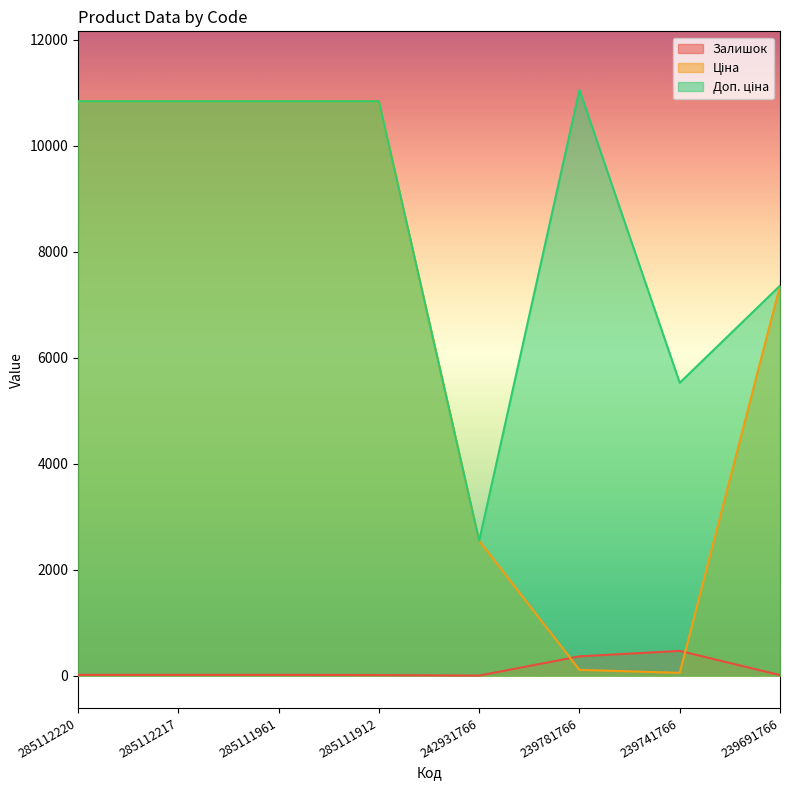

Where is Залишок nearest to the value 236?

239781766